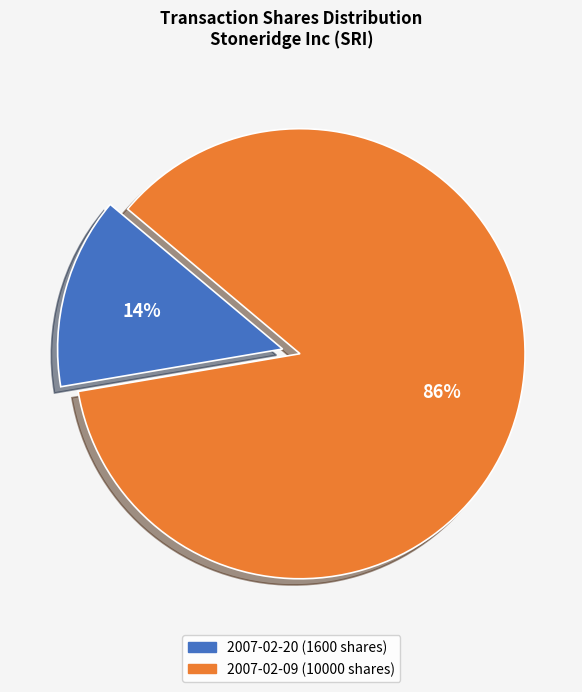

What percentage is the 2007-02-09 (10000 shares) slice, to the nearest percent?

86%